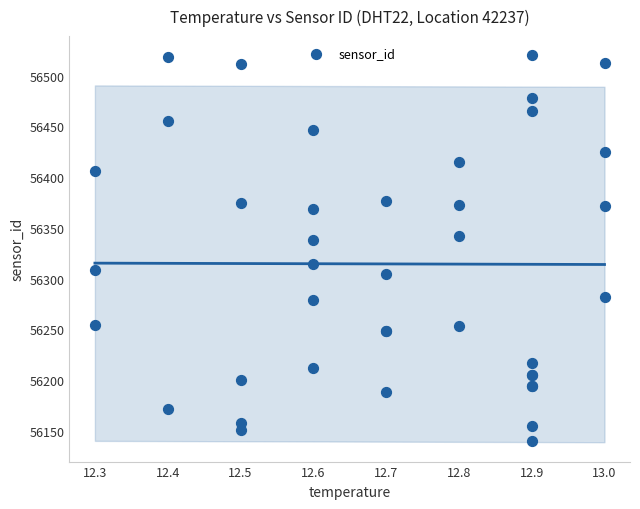

What Y value in the scatter plot is closest to 56330?

56337.7